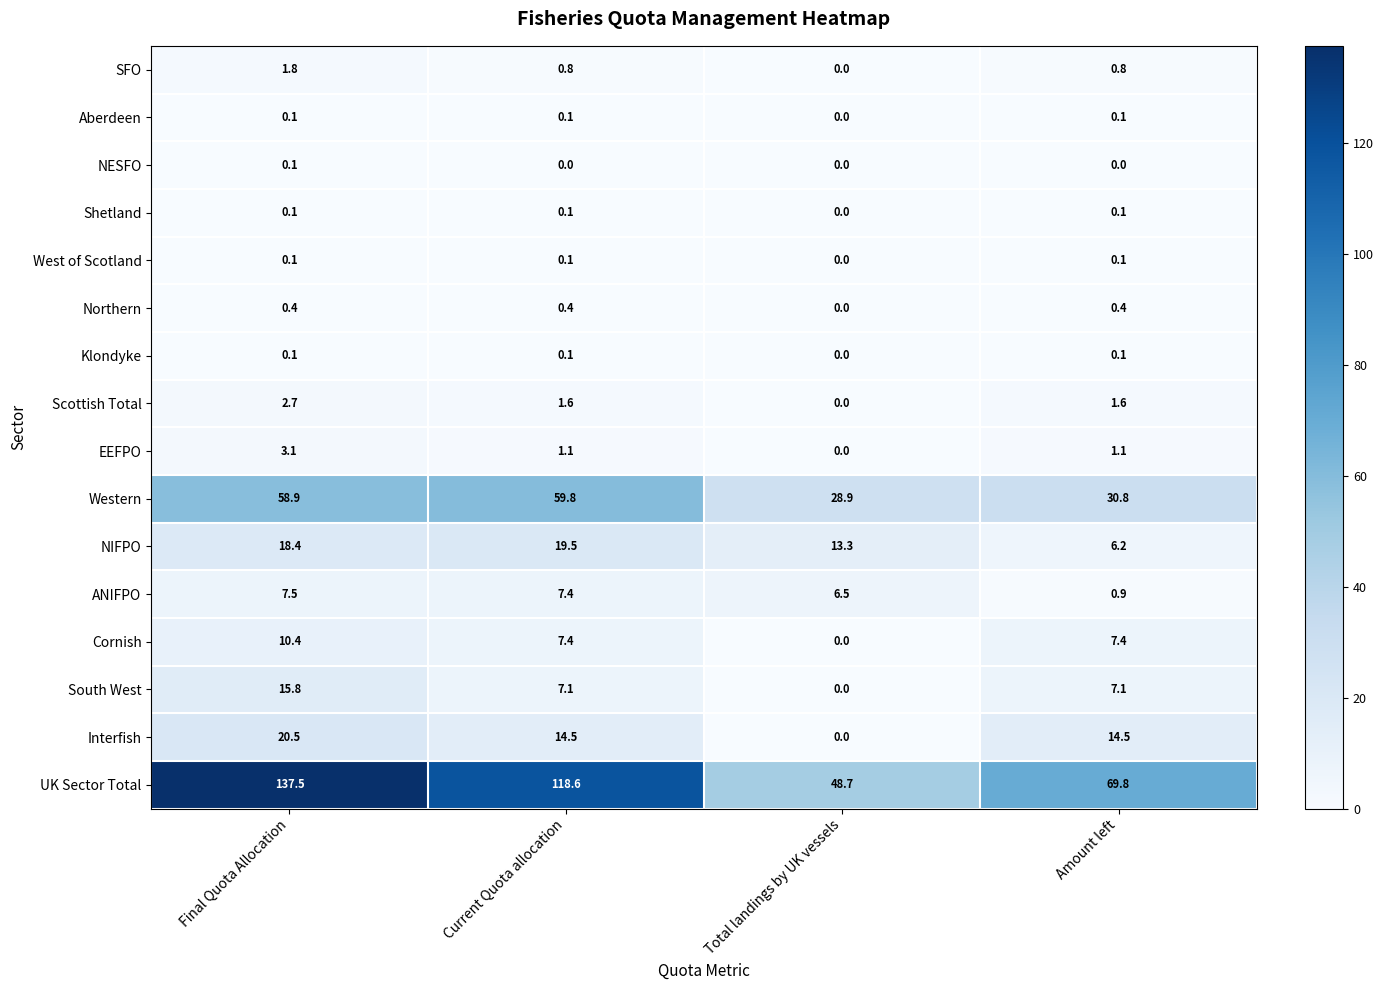

At which category is the sum across all series the highest?

Final Quota Allocation